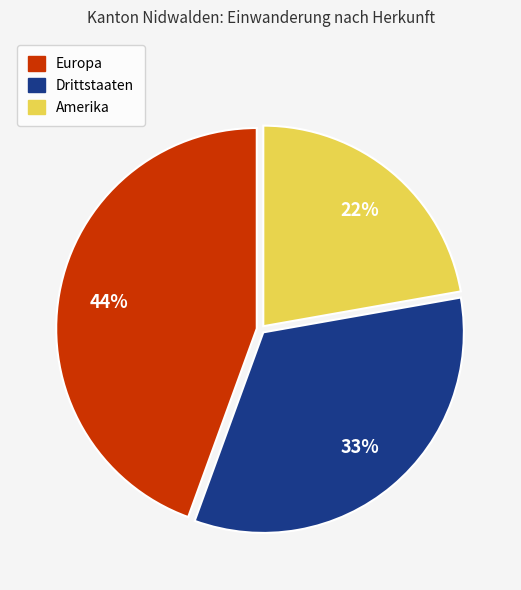

Is there a majority slice in this chart?

No